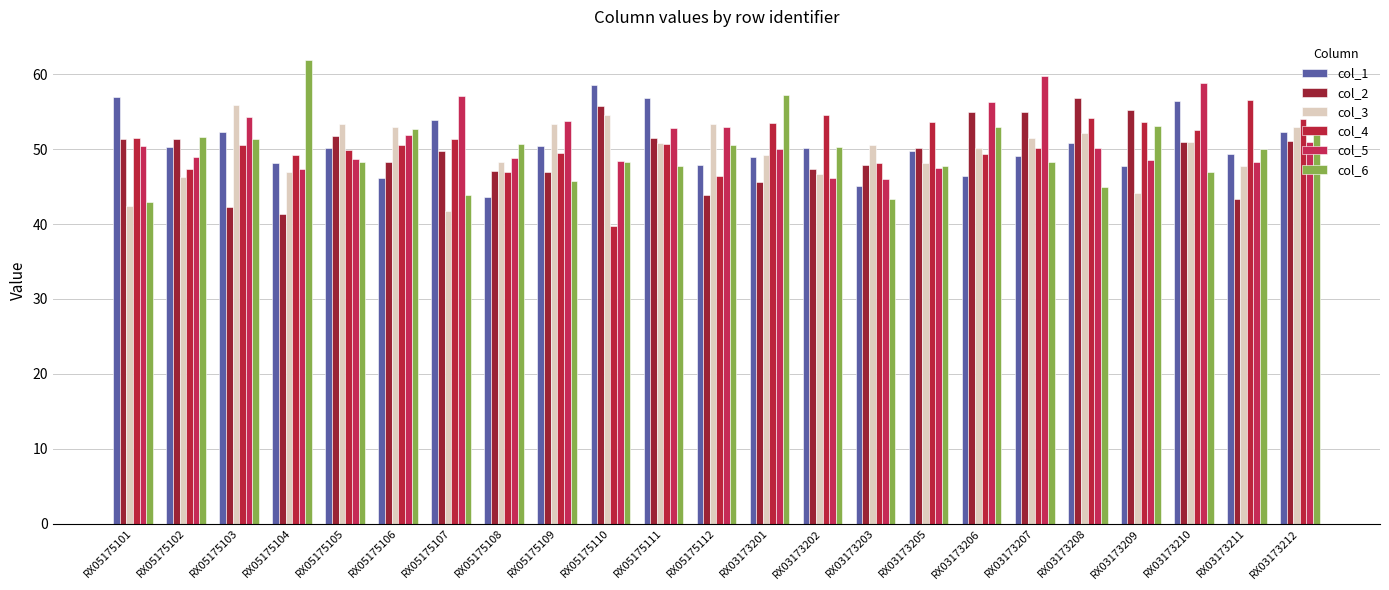

Which has a higher value, RX05175103 or RX03173208?

RX05175103